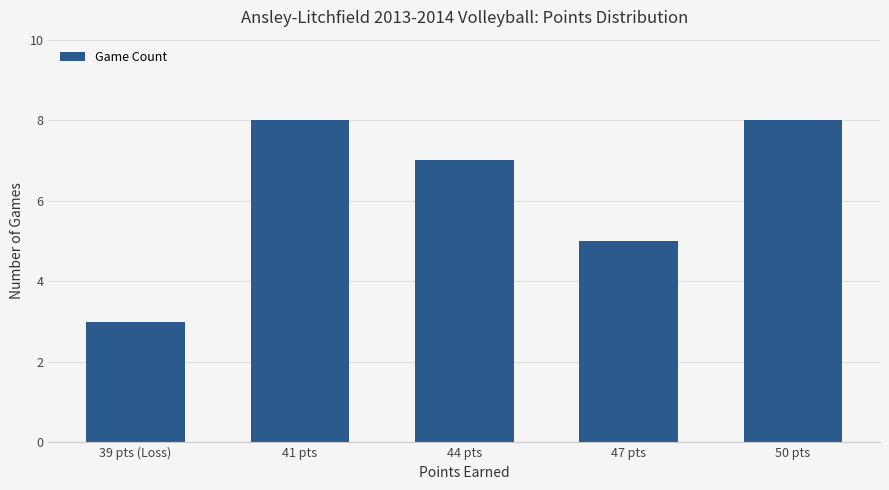

What is the minimum value shown in the chart?

3